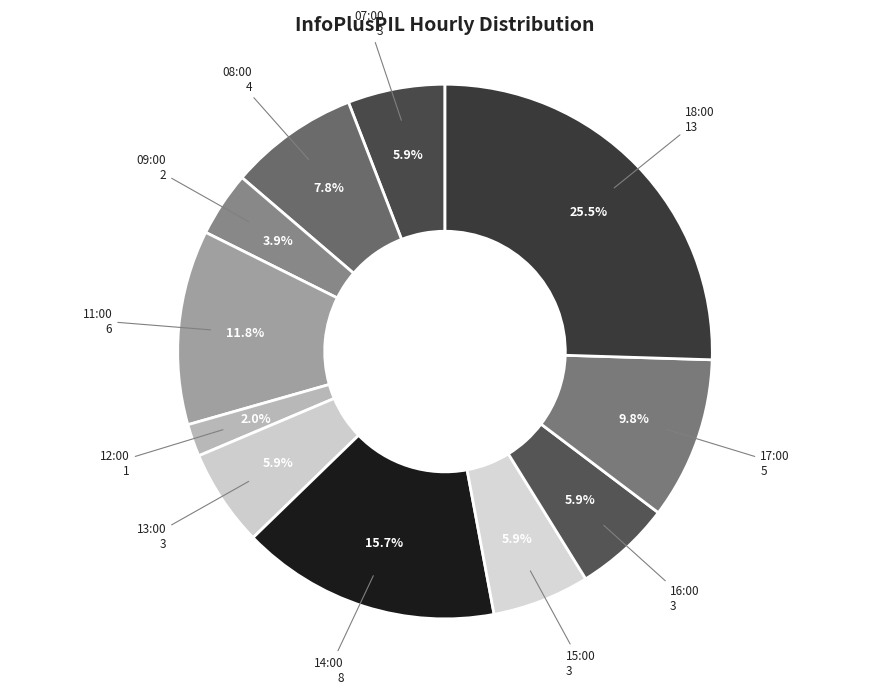

How many slices are in this pie chart?

11